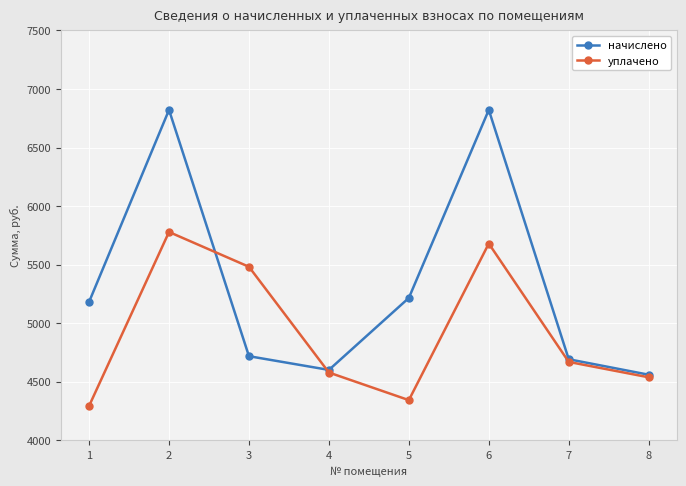

What is the total value across all series at 4?

9179.4